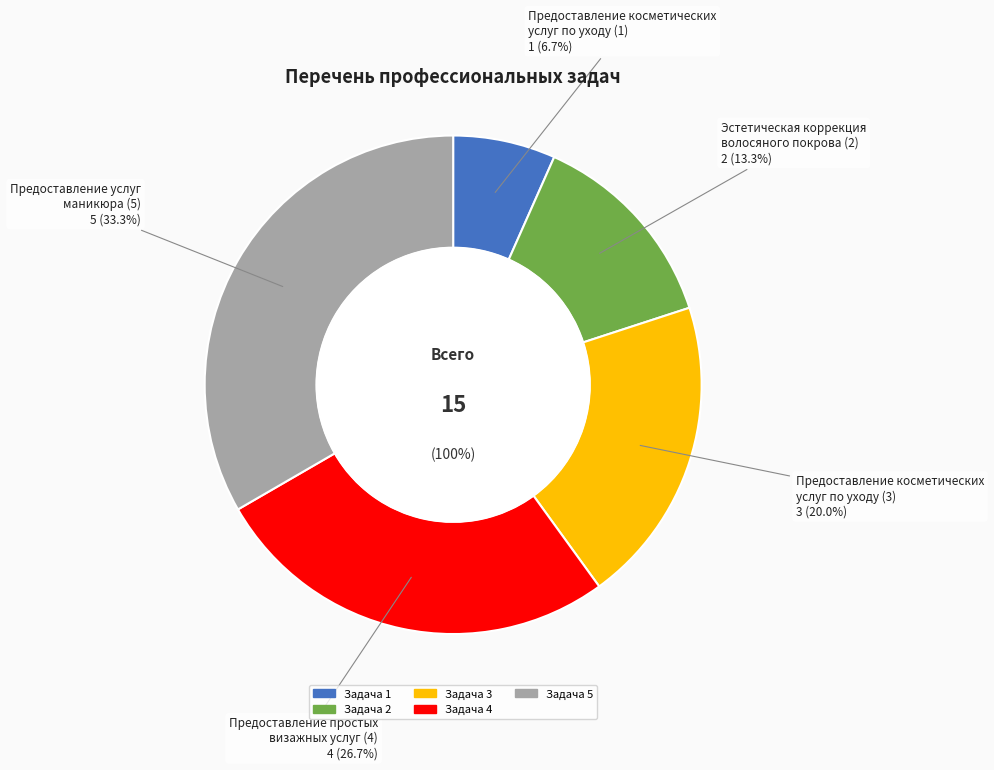

To the nearest percent, what percentage of the pie is Предоставление косметических
услуг по уходу (1)?

7%